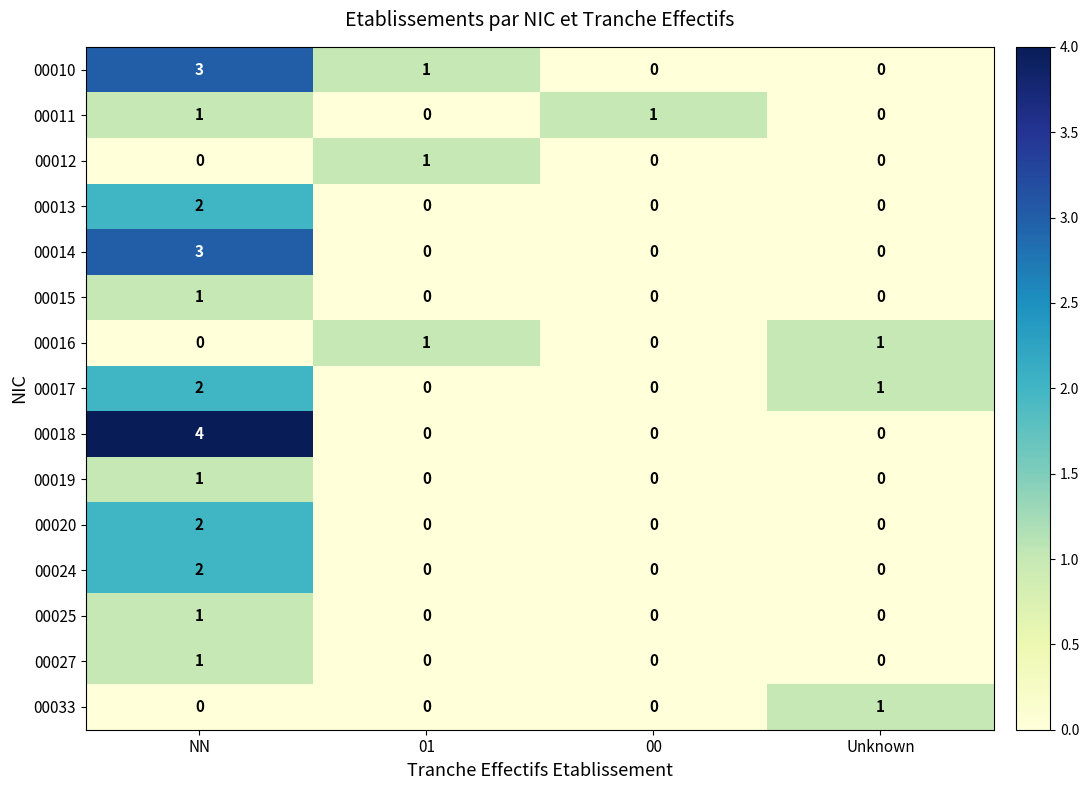

Count the 00010 values in the range 0 to 3.

4